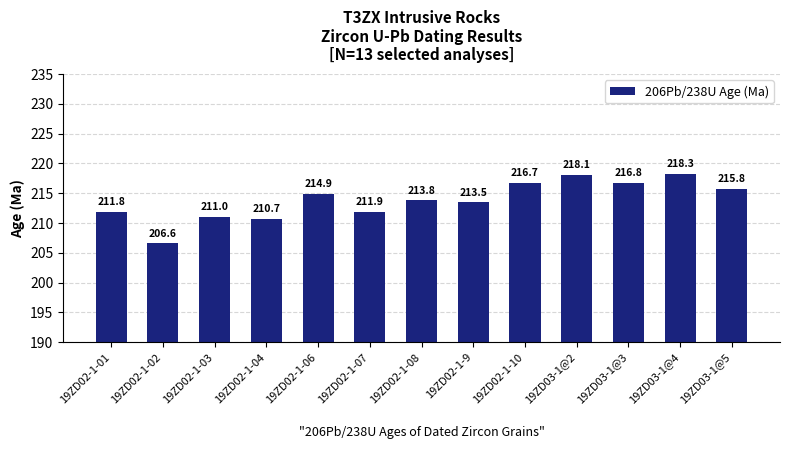

How many values are below 213?

5